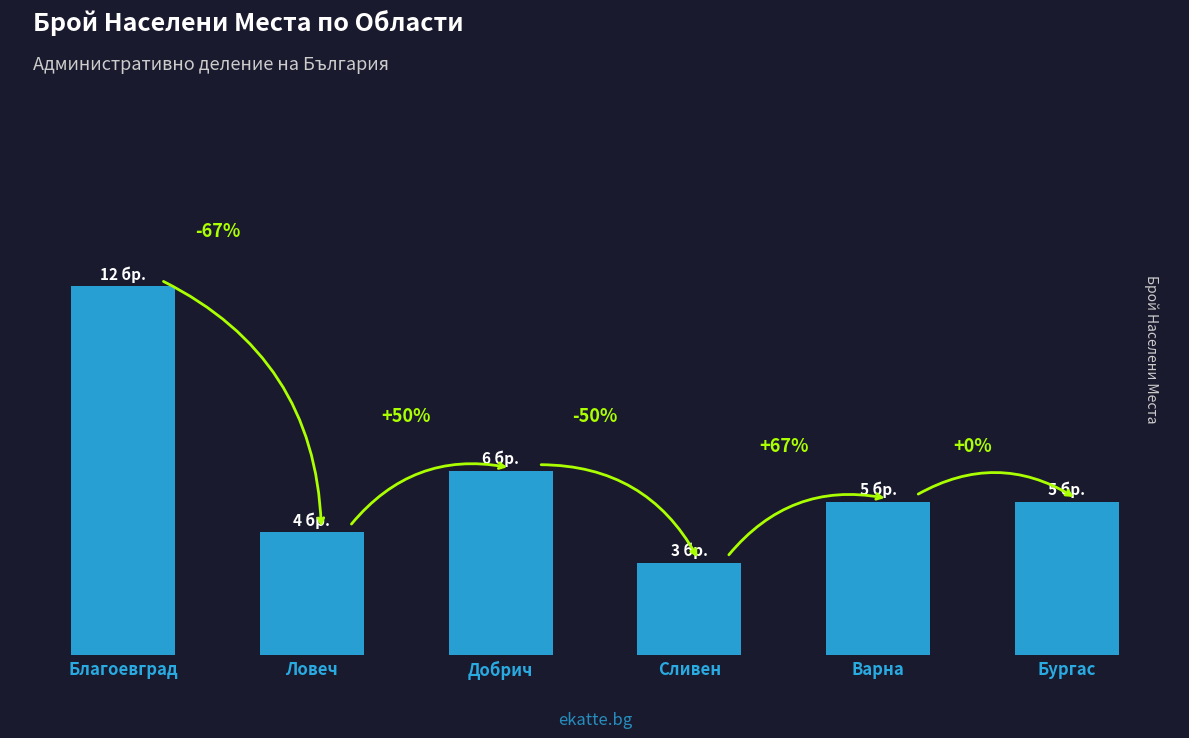

Are the bars horizontal?

No